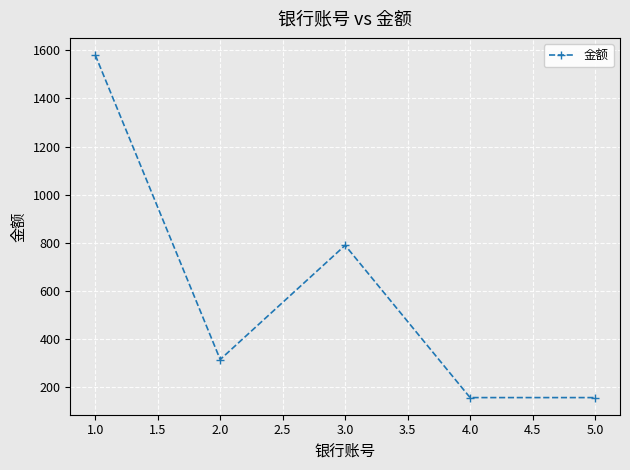

What is the change in value from 1.0 to 2.0?

-1264